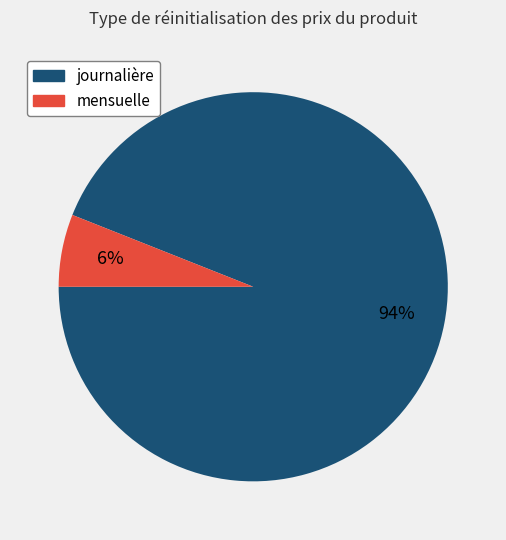

To the nearest percent, what is the difference between the largest and smallest slice percentages?

88%